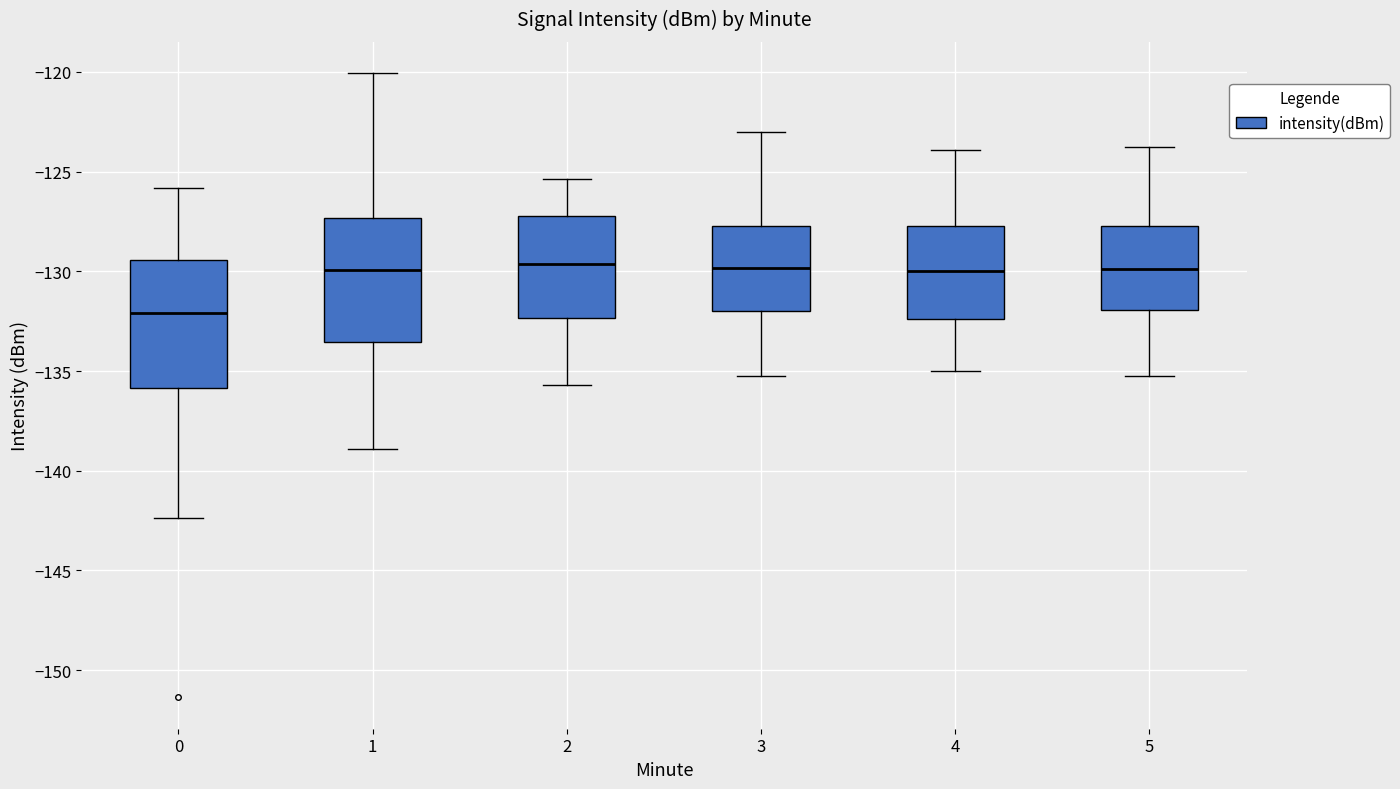

Where does the median line of the box at x = 5 sit on the y-axis? The values are not printed on the chart, so give them approximately, as read against the axis.

-130.0